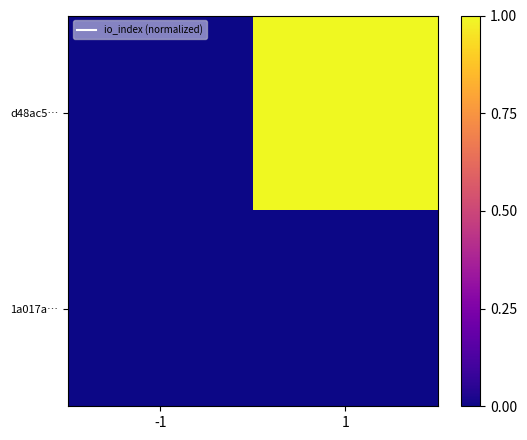

Rank the series by their maximum value, from lowest to highest.

1a017a…, d48ac5…